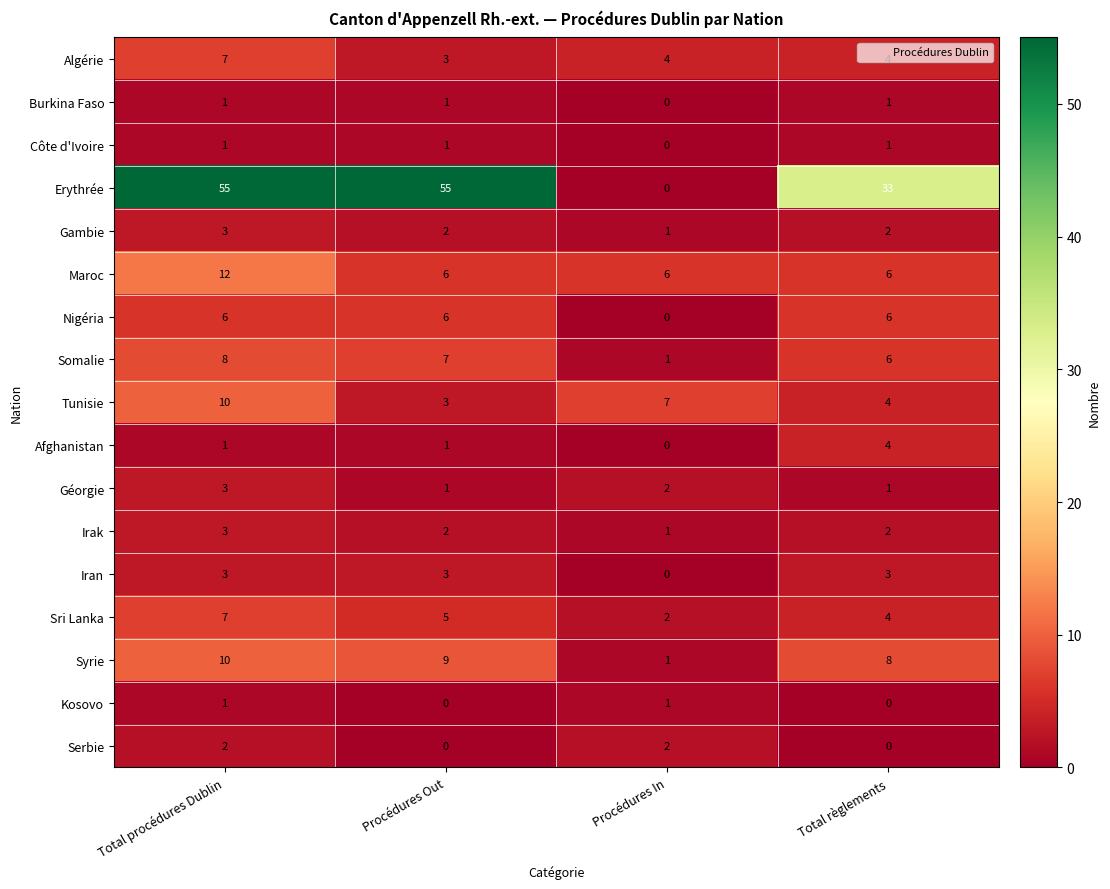

The value of Côte d'Ivoire at Procédures In is -1. True or false?

False